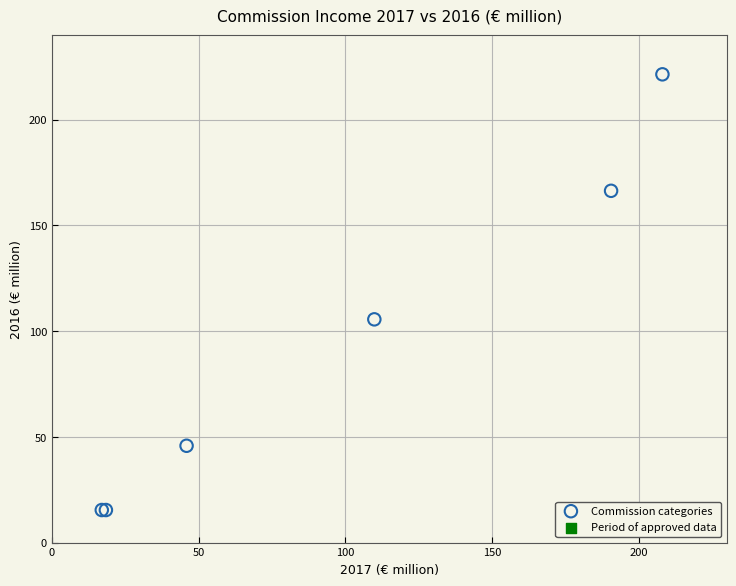

What Y value in the scatter plot is closest to 118?

105.6